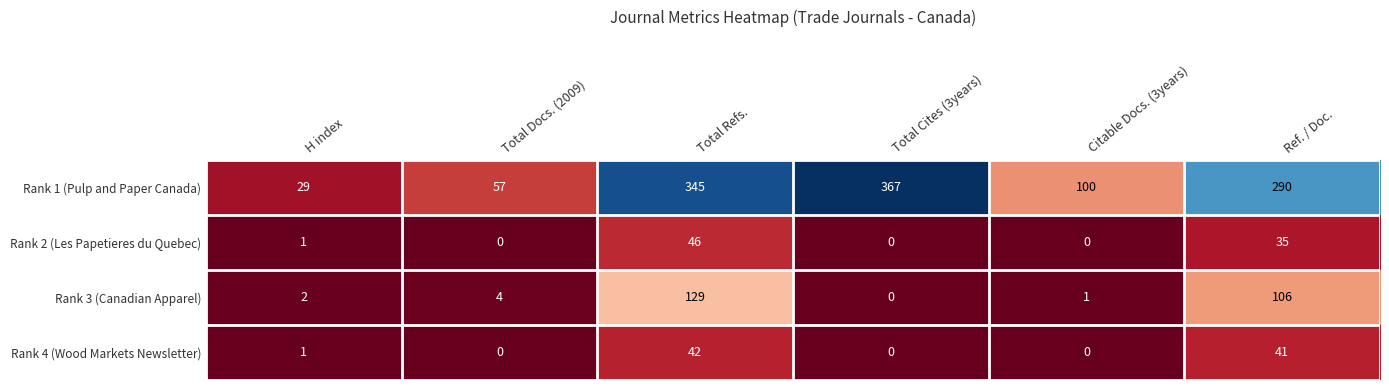

Reading left to right, list all the values displayed in this chart.

Rank 1 (Pulp and Paper Canada): H index=29	Total Docs. (2009)=57	Total Refs.=345	Total Cites (3years)=367	Citable Docs. (3years)=100	Ref. / Doc.=290
Rank 2 (Les Papetieres du Quebec): H index=1	Total Docs. (2009)=0	Total Refs.=46	Total Cites (3years)=0	Citable Docs. (3years)=0	Ref. / Doc.=35
Rank 3 (Canadian Apparel): H index=2	Total Docs. (2009)=4	Total Refs.=129	Total Cites (3years)=0	Citable Docs. (3years)=1	Ref. / Doc.=106
Rank 4 (Wood Markets Newsletter): H index=1	Total Docs. (2009)=0	Total Refs.=42	Total Cites (3years)=0	Citable Docs. (3years)=0	Ref. / Doc.=41